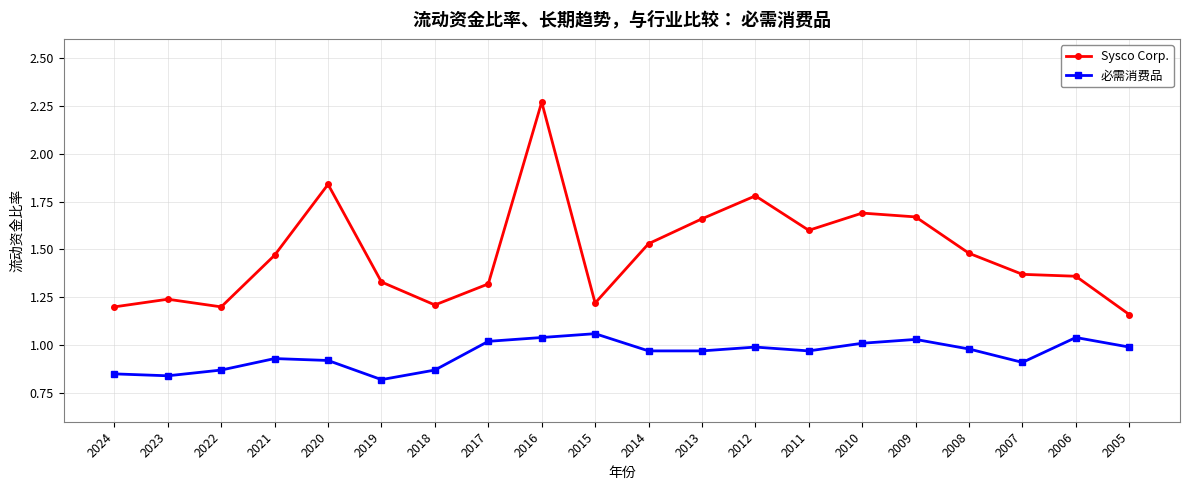

True or false: Sysco Corp. has more than 0 interior local peaks.

True